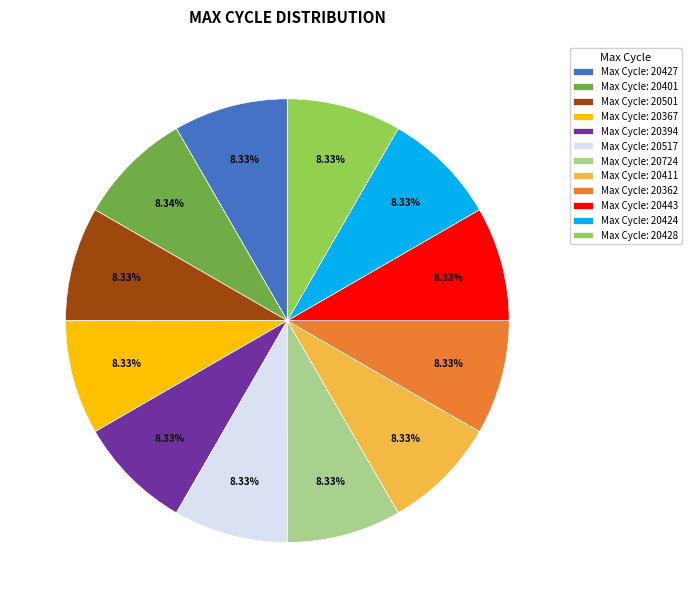

How many segments does this pie chart have?

12